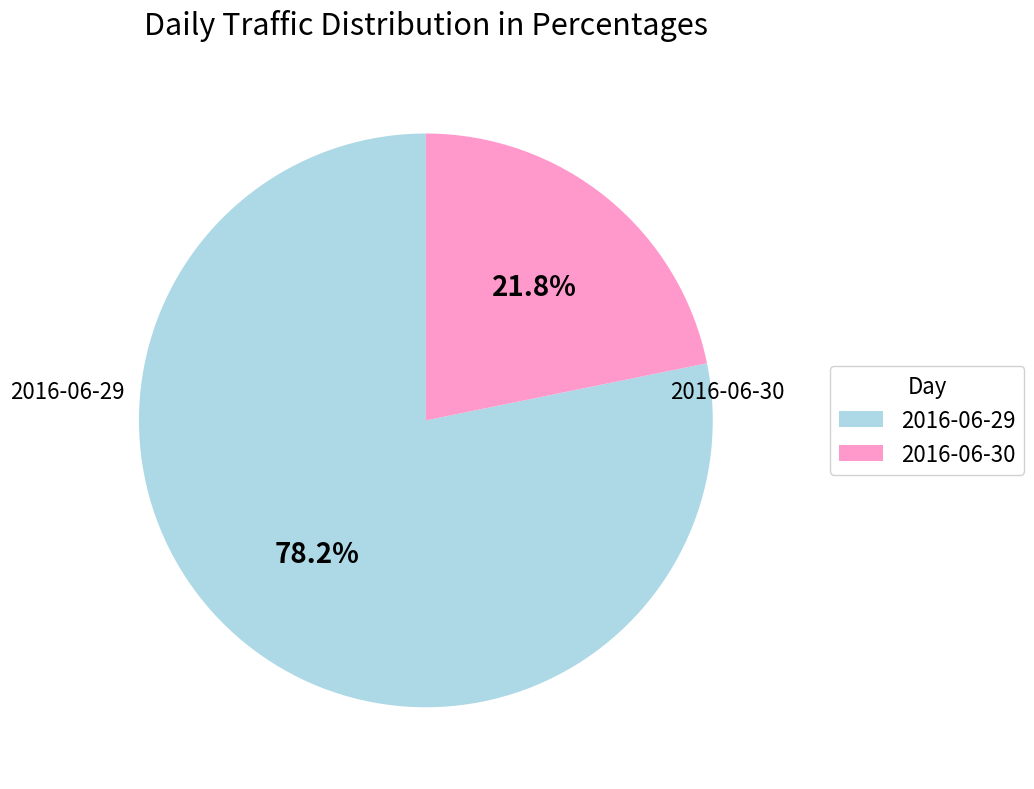

The 2016-06-29 slice represents 87% of the pie. True or false?

False